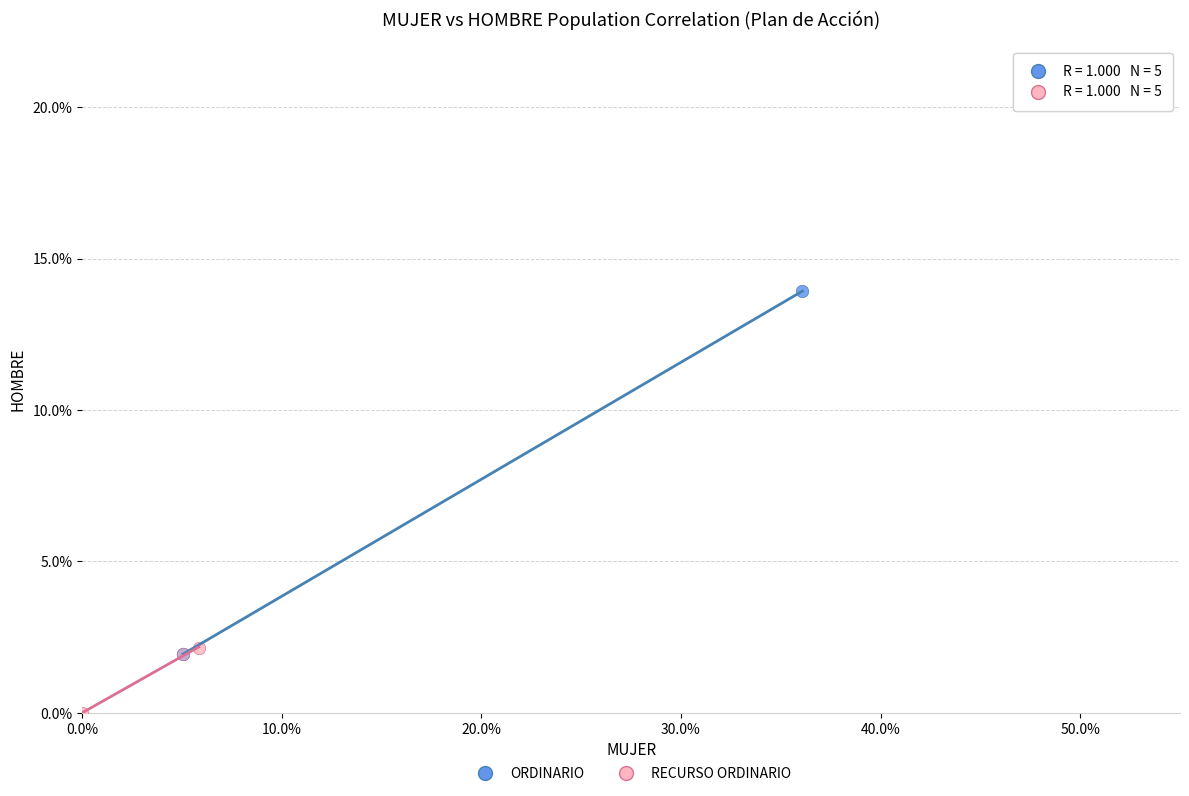

Which series has the largest Y range (max minus min)?

ORDINARIO